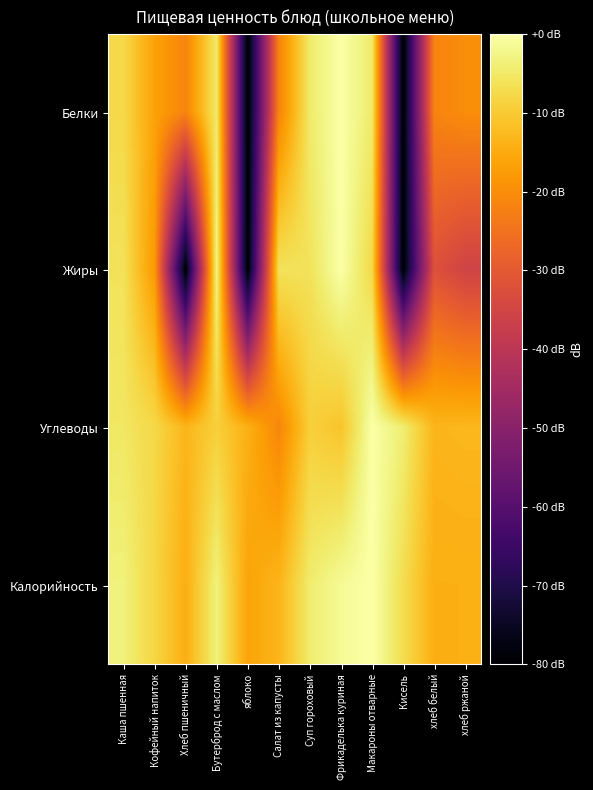

Between хлеб ржаной and Макароны отварные, which is larger?

Макароны отварные